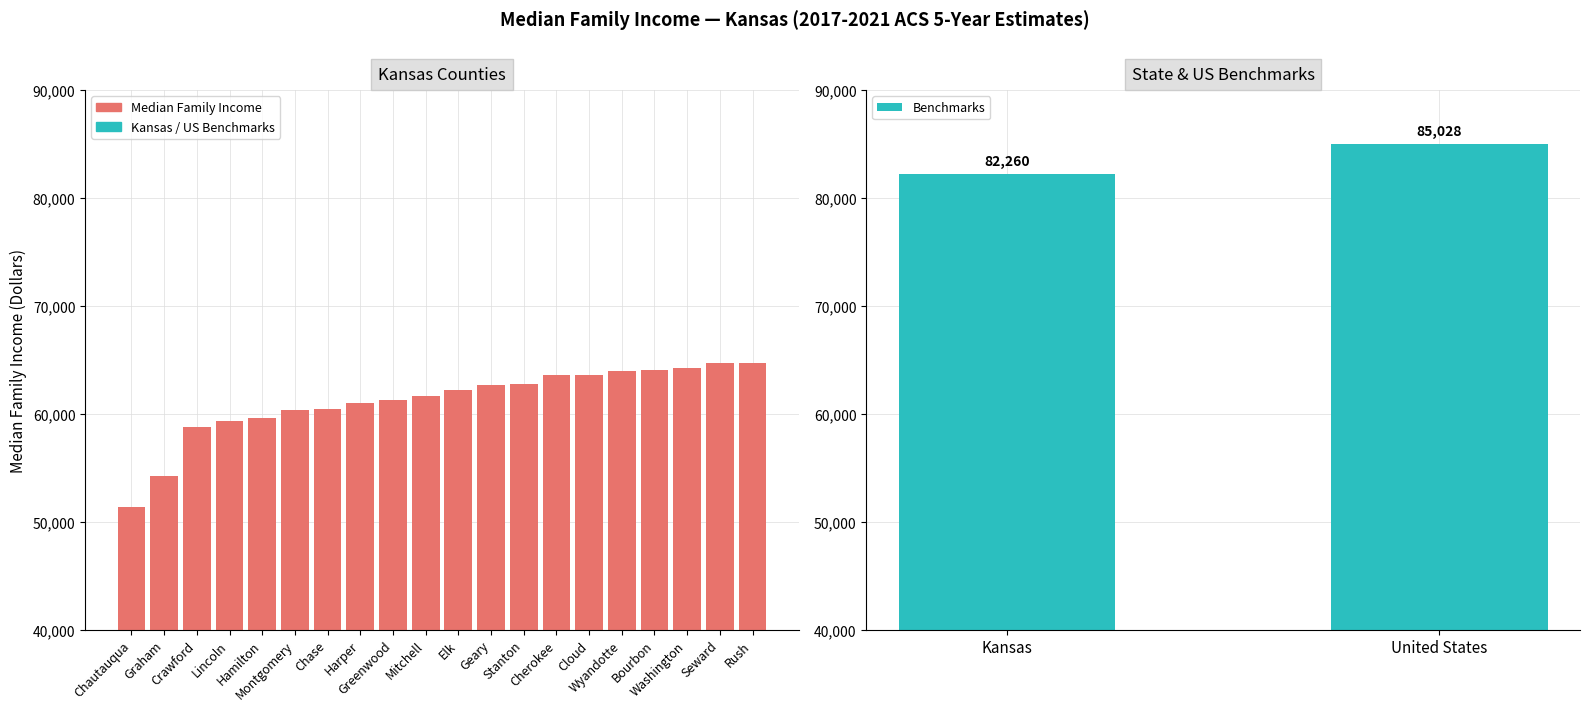

At which label is the value closest to 58062?

Crawford